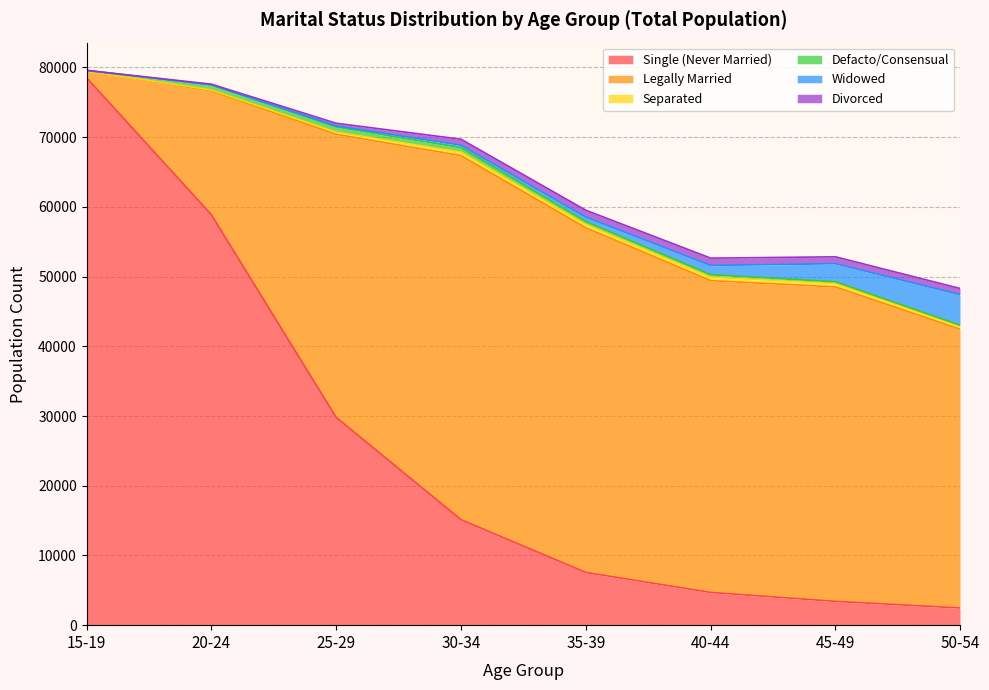

The value of Legally Married at 50-54 is 39989. True or false?

True